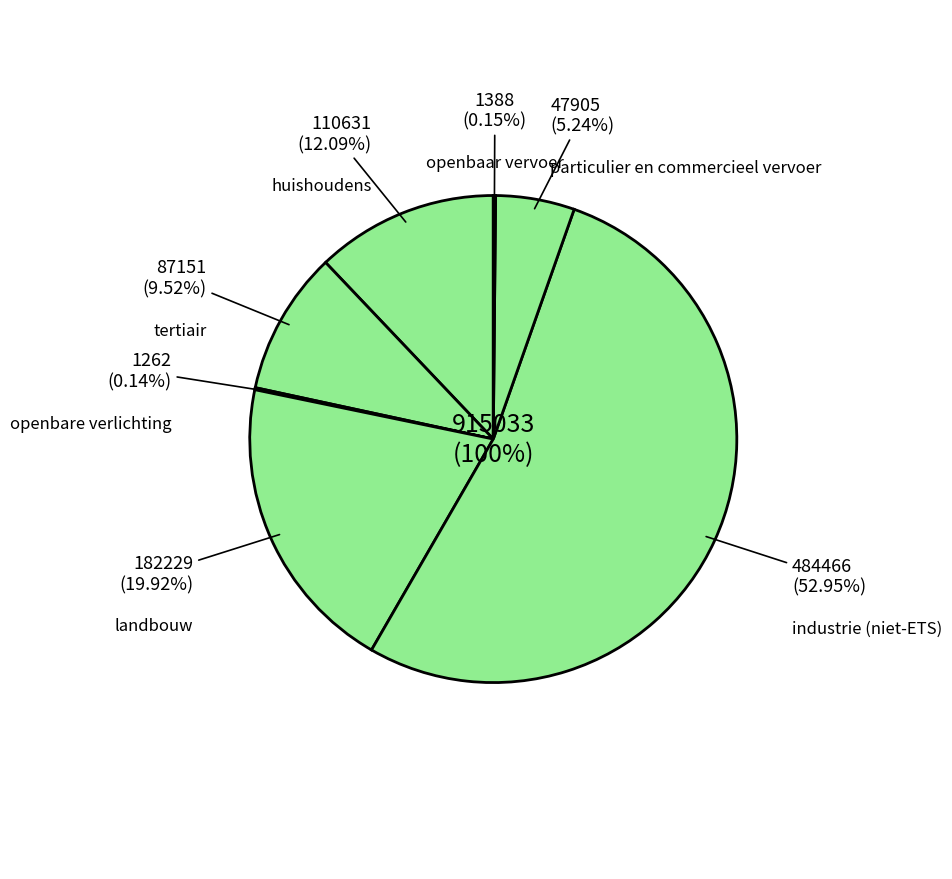

The huishoudens slice represents 23% of the pie. True or false?

False